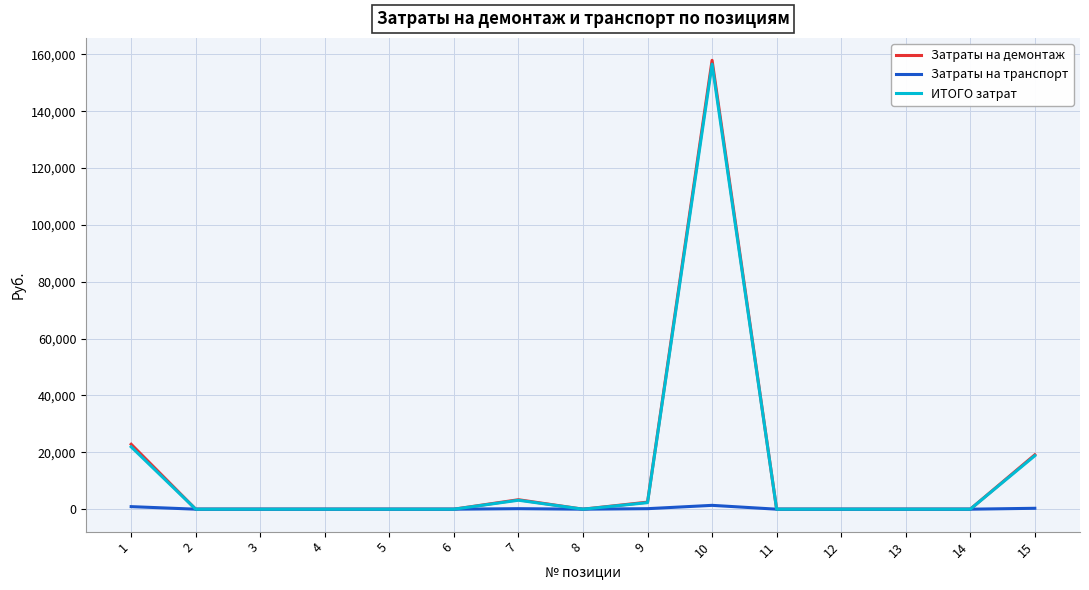

What is the maximum value for Затраты на транспорт?

1350.0